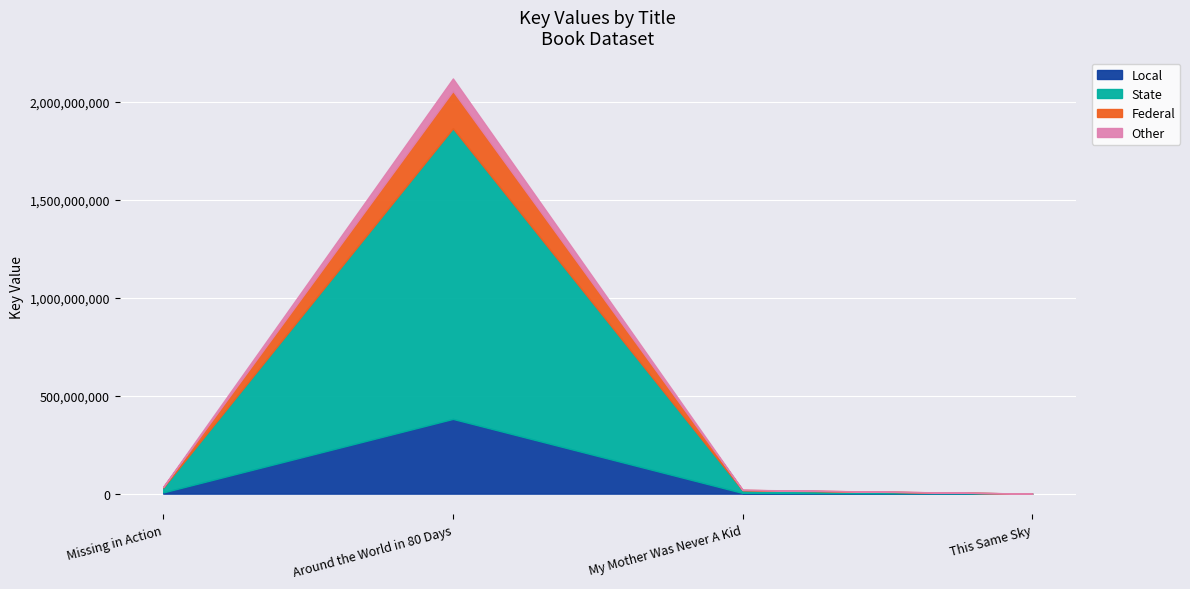

Reading right to left, transcribe all the data shown in this chart.

This Same Sky=316902	My Mother Was Never A Kid=19750563	Around the World in 80 Days=2117868973	Missing in Action=35437396